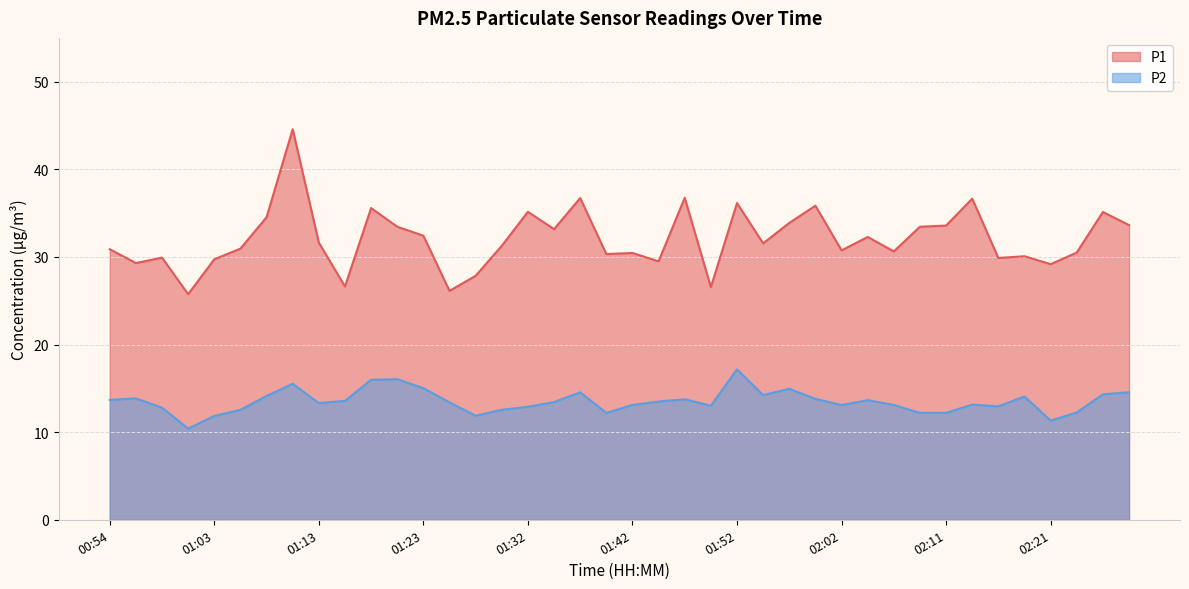

Between 02:26 and 01:01, which is larger?

02:26